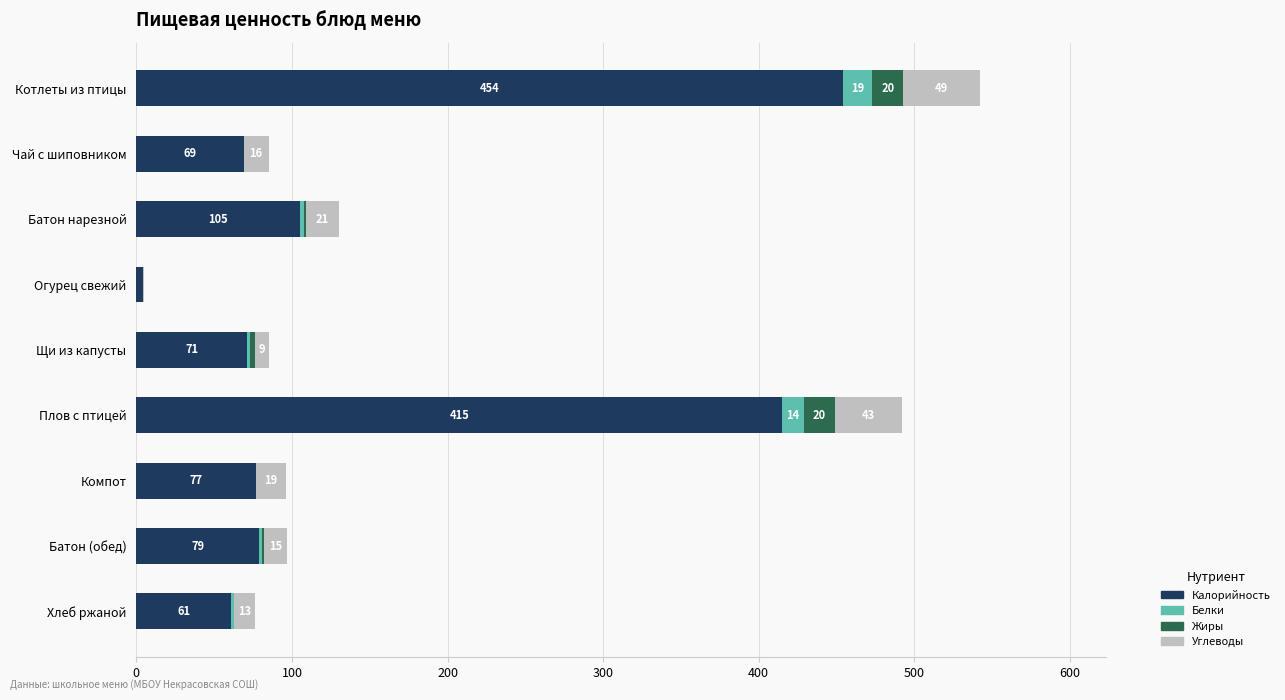

At which category is the sum across all series the highest?

Котлеты из птицы